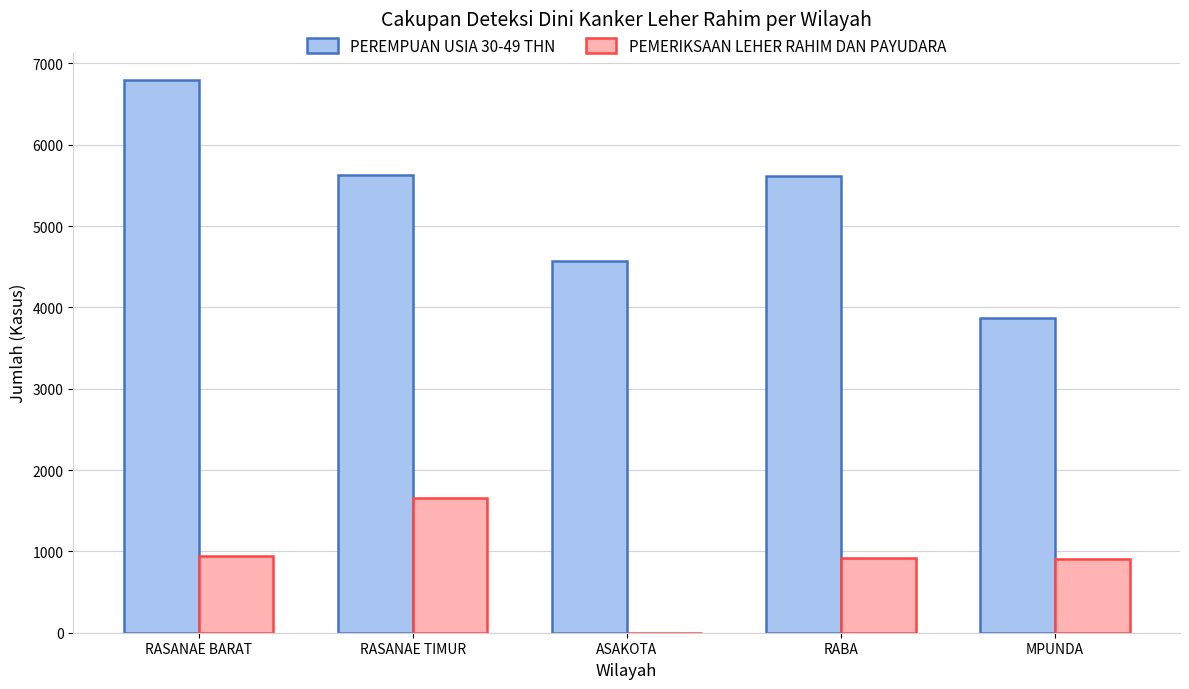

What is the maximum value shown in the chart?

6792